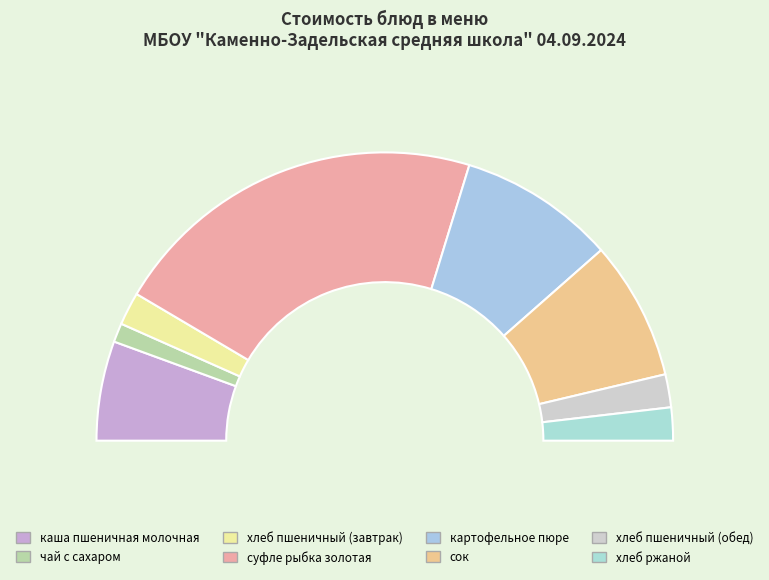

What is the change in value from суфле рыбка золотая to хлеб пшеничный (обед)?

-37.3